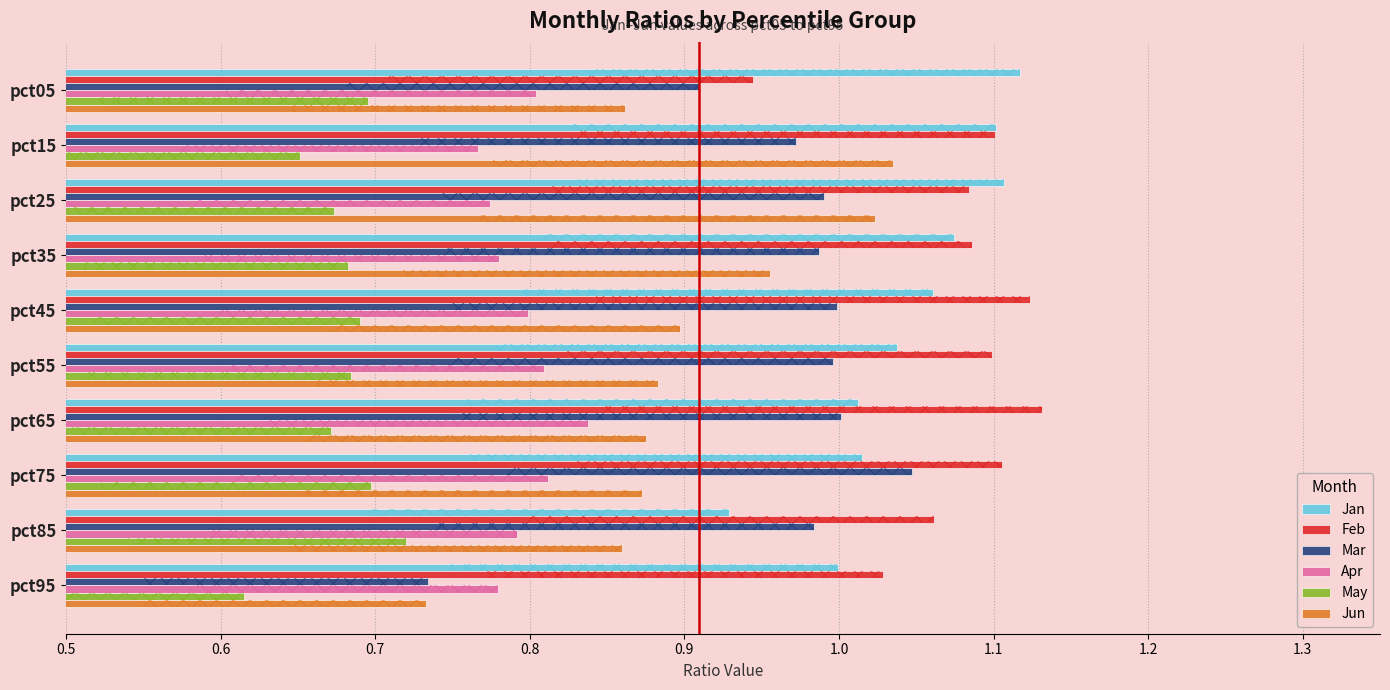

What is the greatest value displayed?

1.1